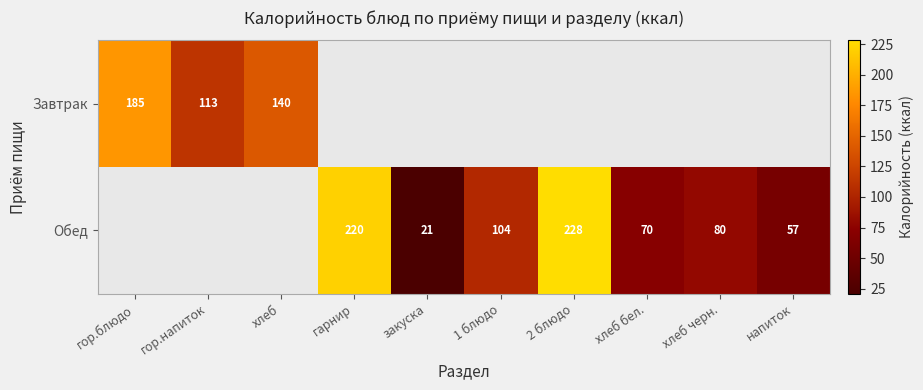

Is the value of Обед at гарнир greater than the value of Завтрак at хлеб?

Yes